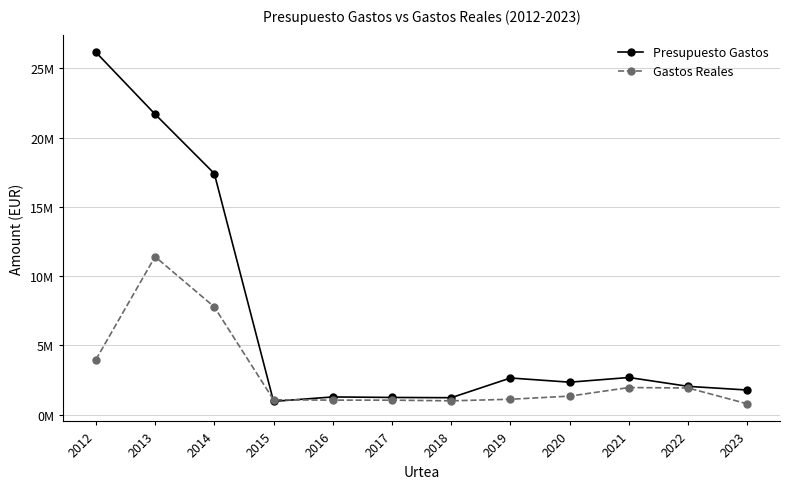

What are all the series names shown in the legend?

Presupuesto Gastos, Gastos Reales